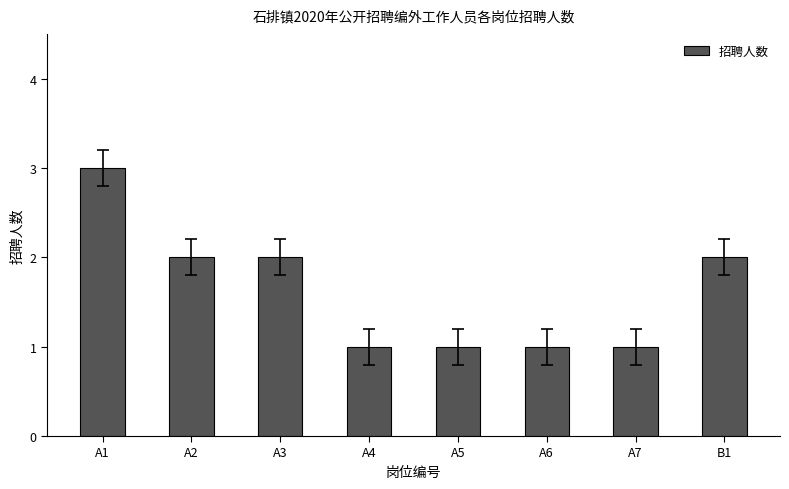

What is the greatest value displayed?

3